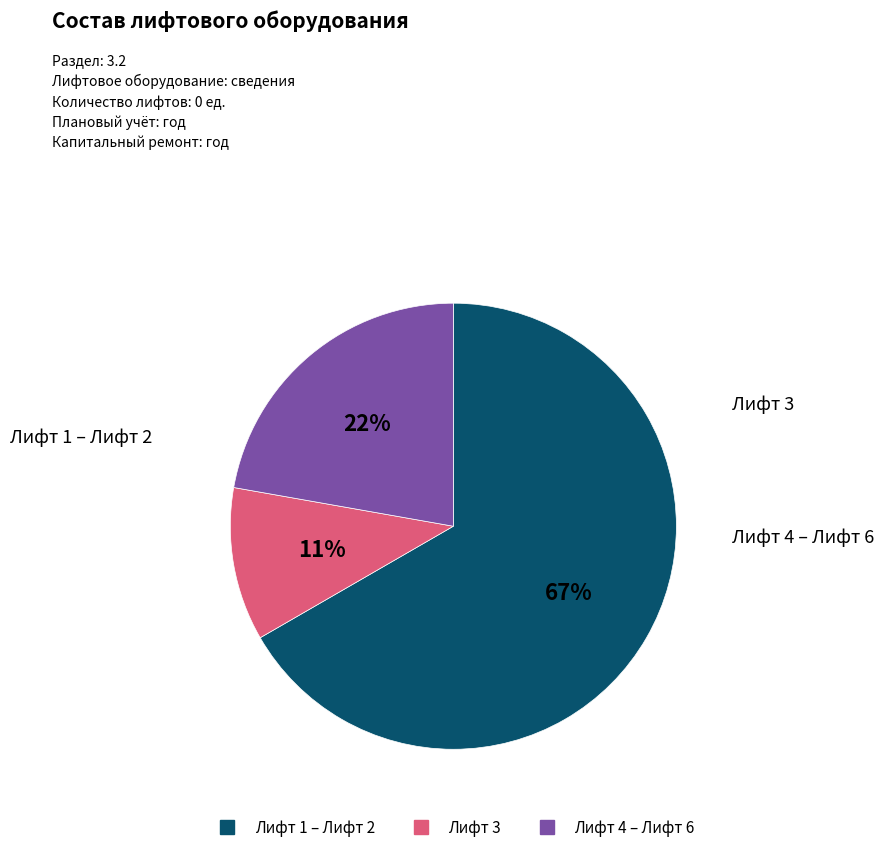

To the nearest percent, what is the difference between the largest and smallest slice percentages?

56%